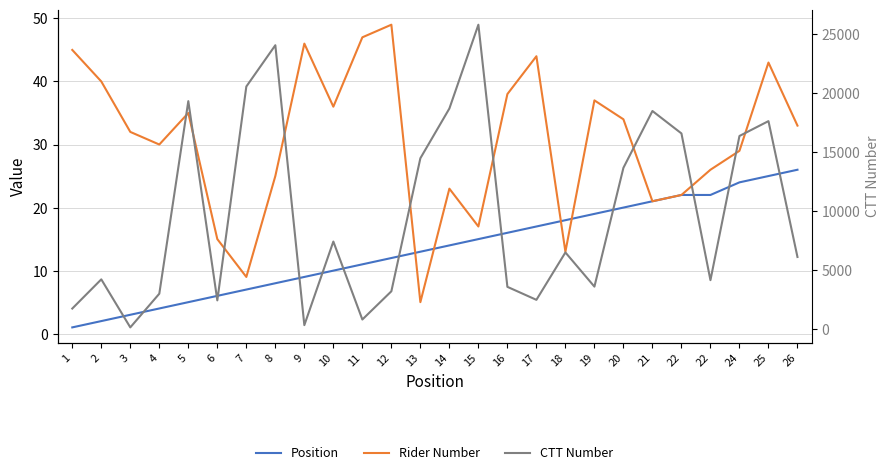

At which label does CTT Number reach its minimum?

3